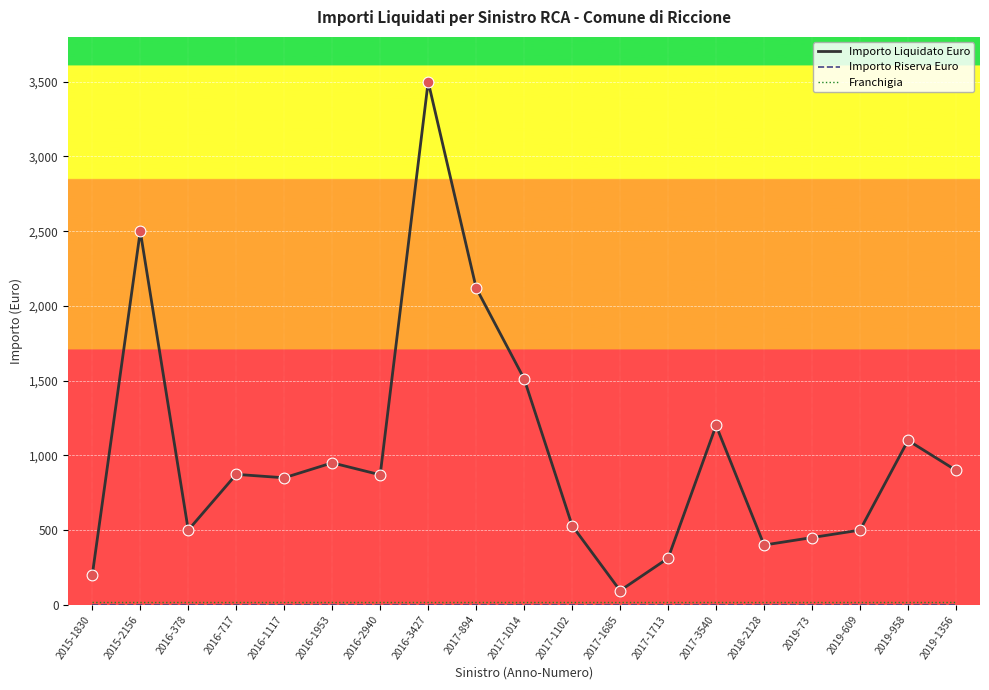

Which series has the largest range (max minus min)?

Importo Liquidato Euro